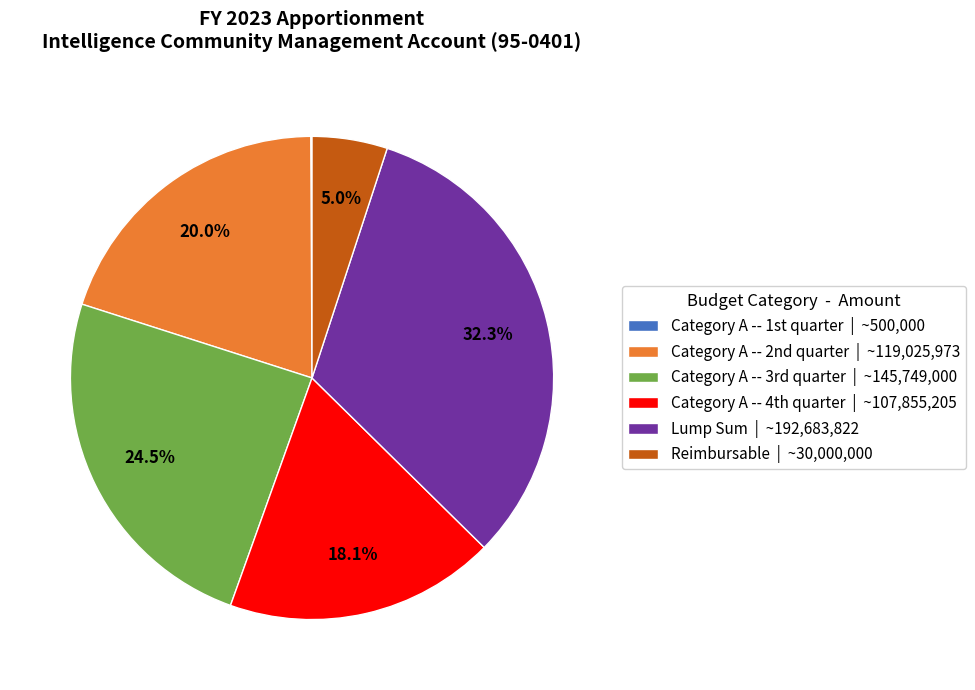

What percentage is NOT represented by Lump Sum?

67.7%